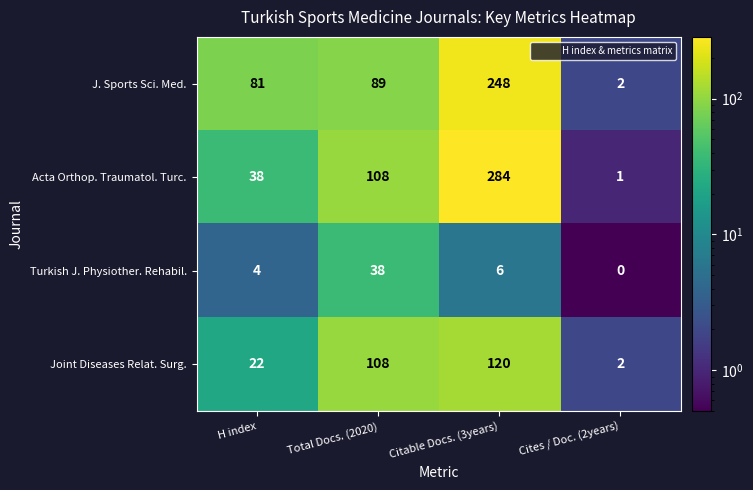

Between Citable Docs. (3years) and Cites / Doc. (2years), which series saw the biggest shift?

Acta Orthop. Traumatol. Turc.